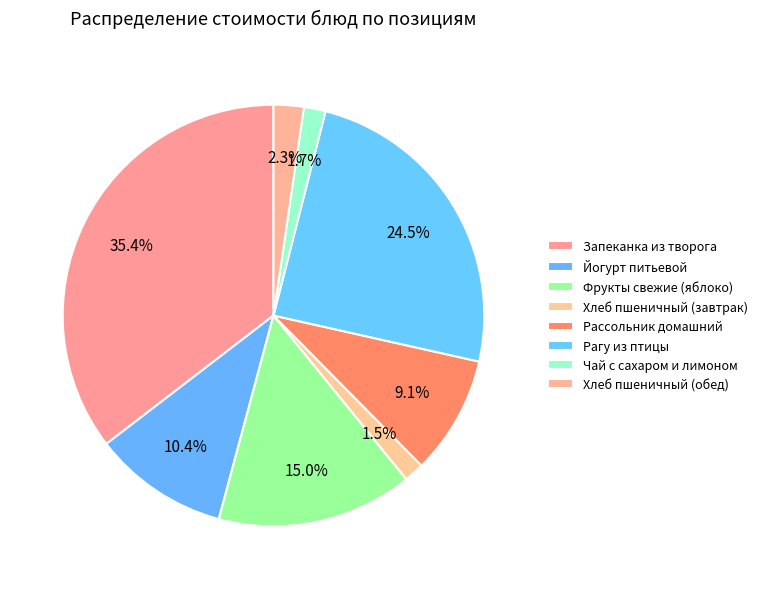

How many slices are in this pie chart?

8